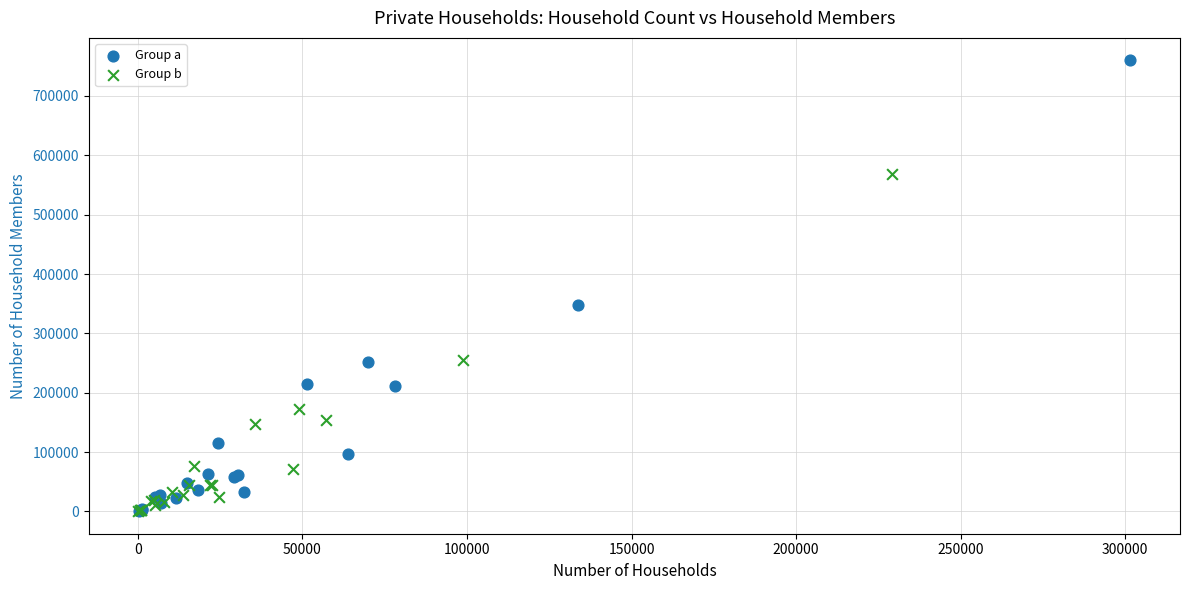

Which series reaches the maximum Y coordinate?

Group a